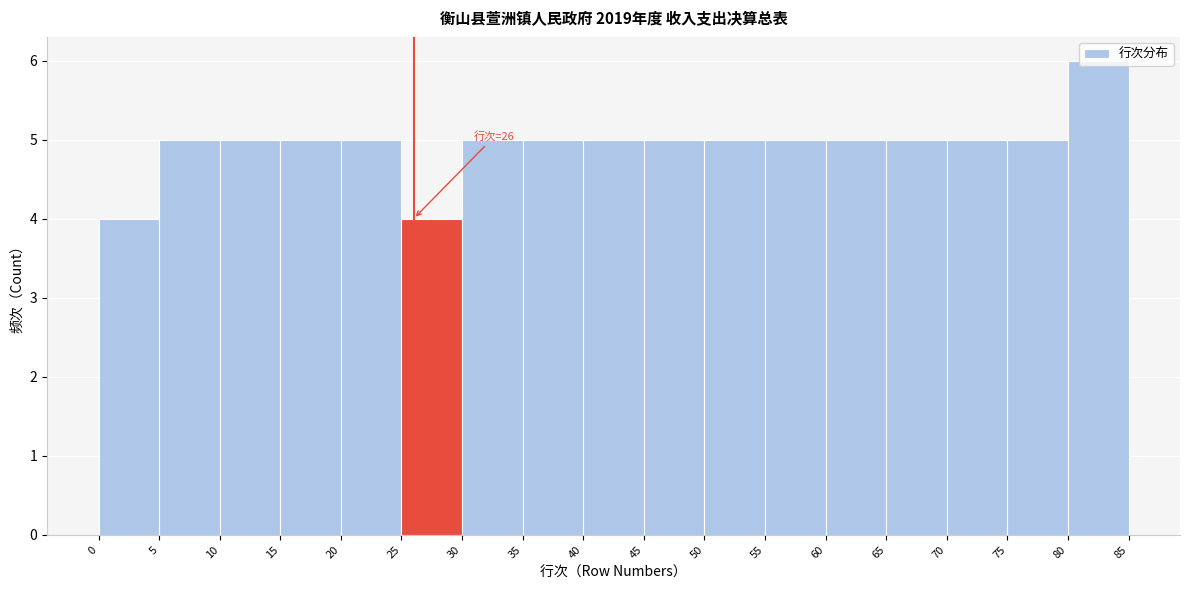

Over which range of the x-axis is the bar tallest?

80 to 85